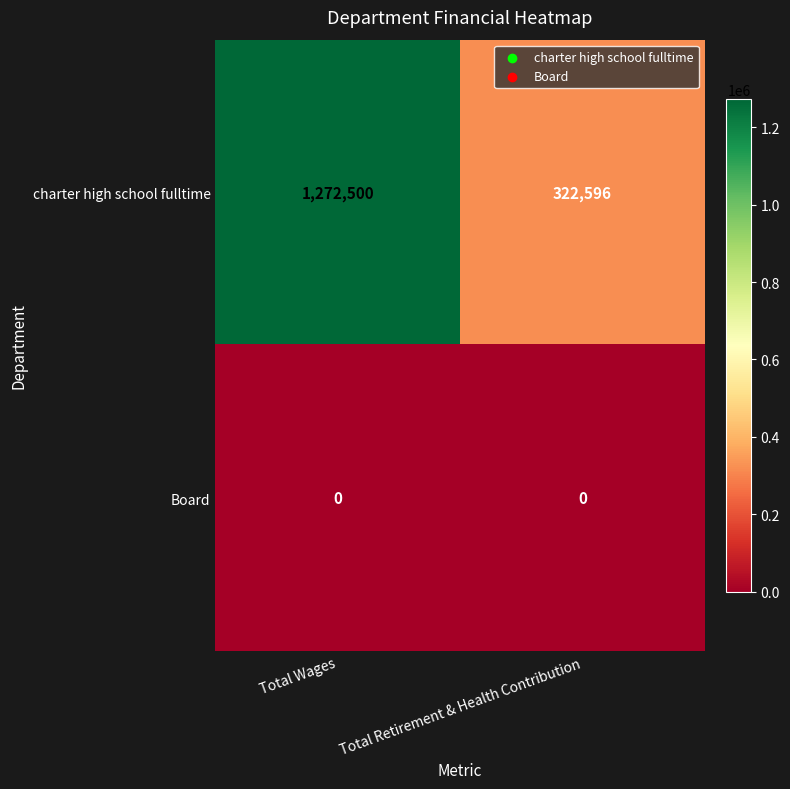

What is the difference between the maximum and minimum values in the charter high school fulltime series?

949904